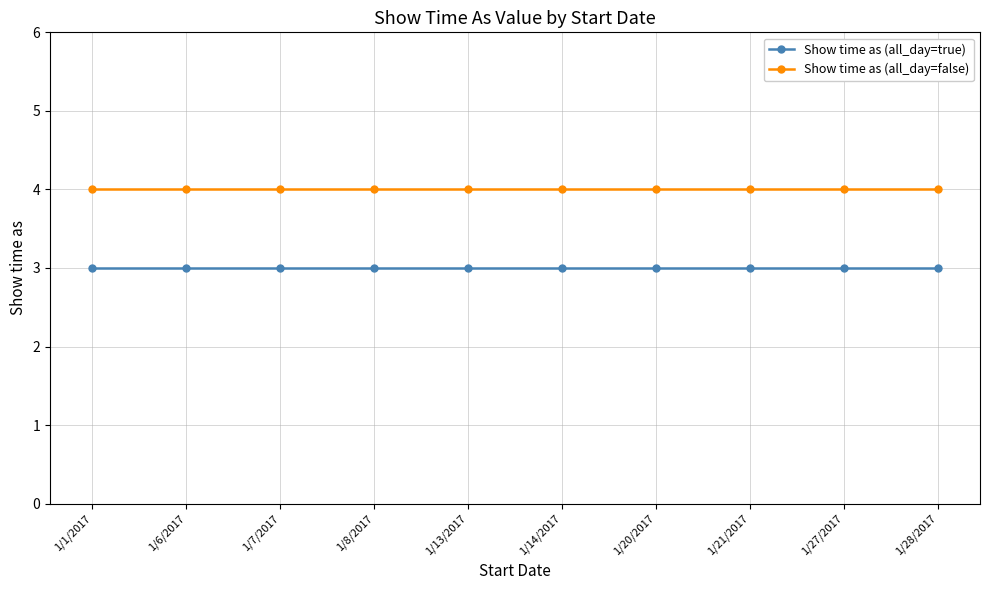

What is the approximate value of Show time as (all_day=false) at 1/7/2017?

4